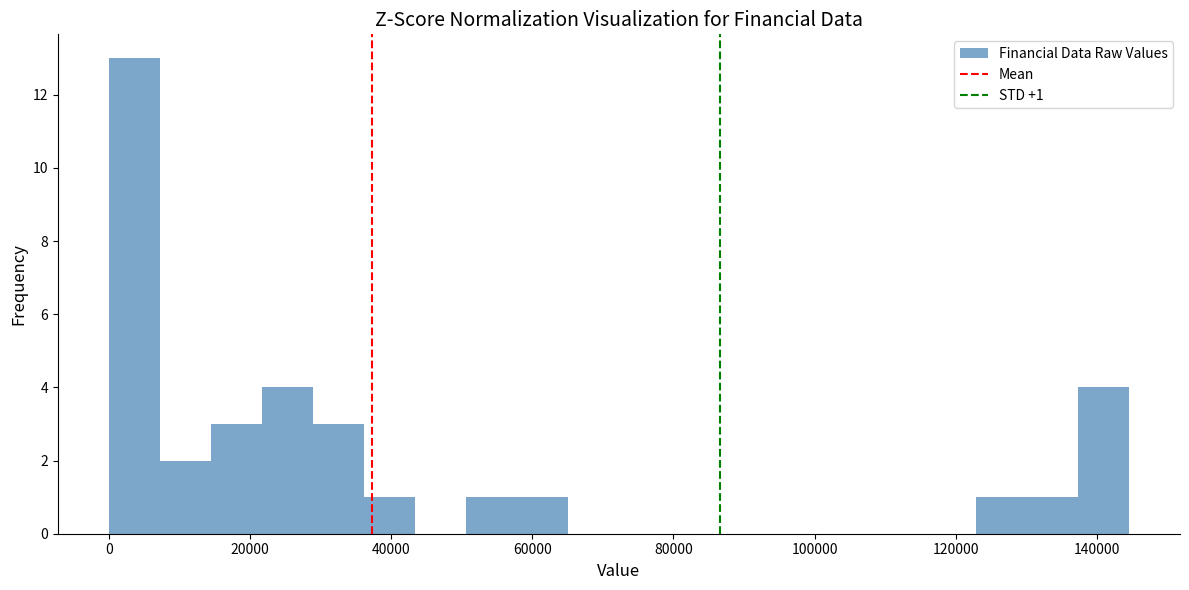

Around what value on the x-axis is the tallest bar? Give the approximate position of its centre, as read against the axis.

4000